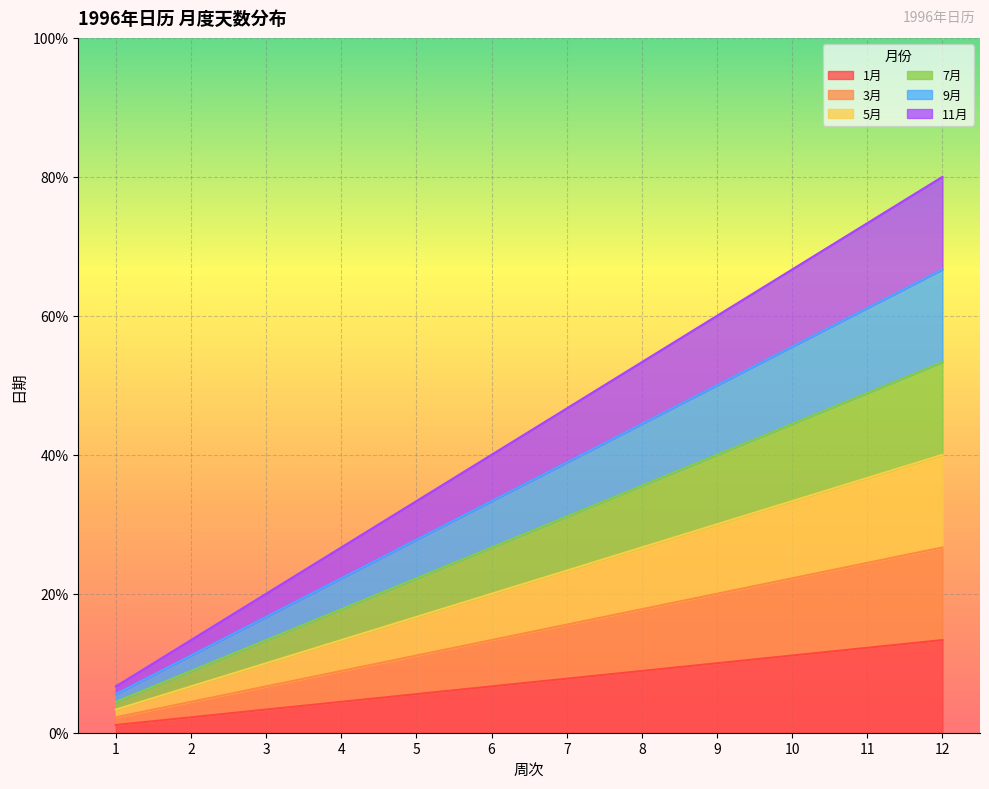

True or false: 9月 and 11月 cross at least once.

False